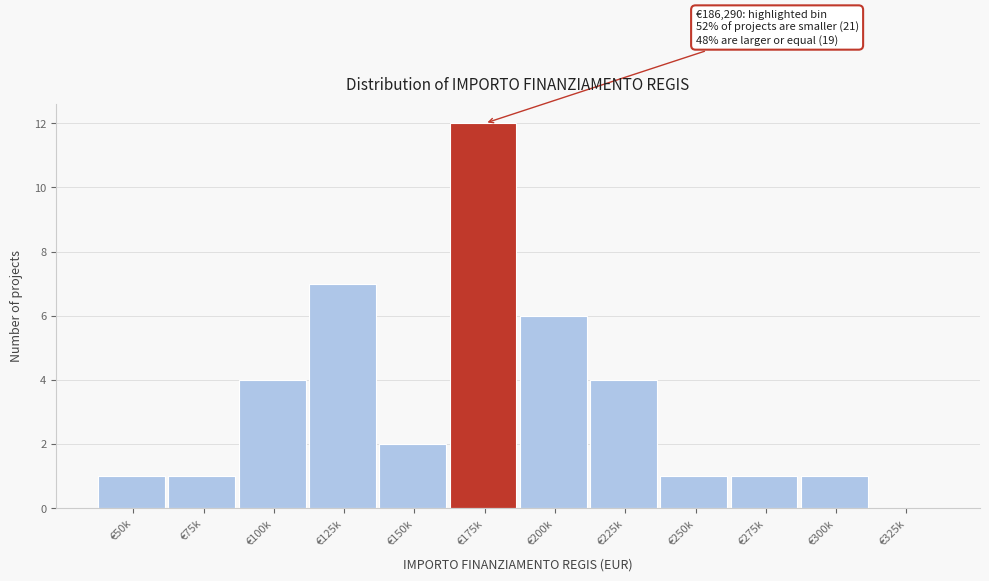

Reading left to right, what are all the values shown in this chart?

€50k=1	€75k=1	€100k=4	€125k=7	€150k=2	€175k=12	€200k=6	€225k=4	€250k=1	€275k=1	€300k=1	€325k=0